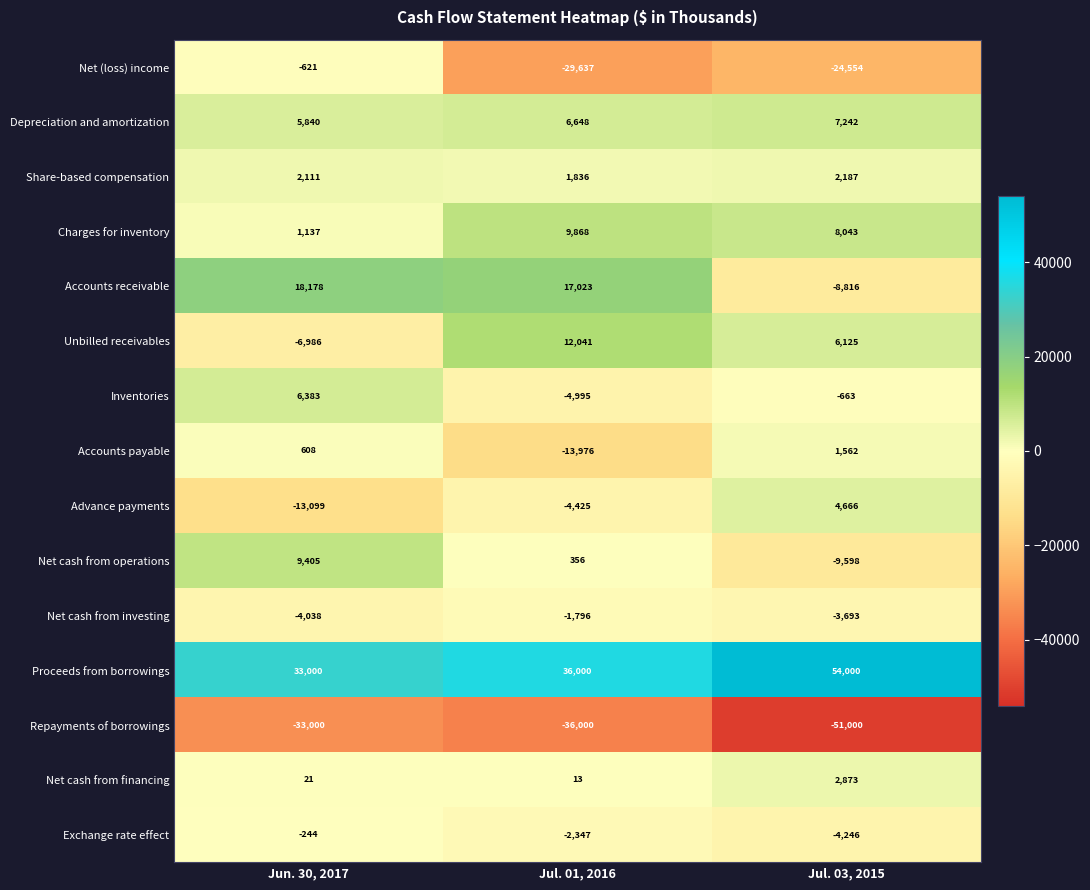

Which series has the largest total across all categories?

Proceeds from borrowings